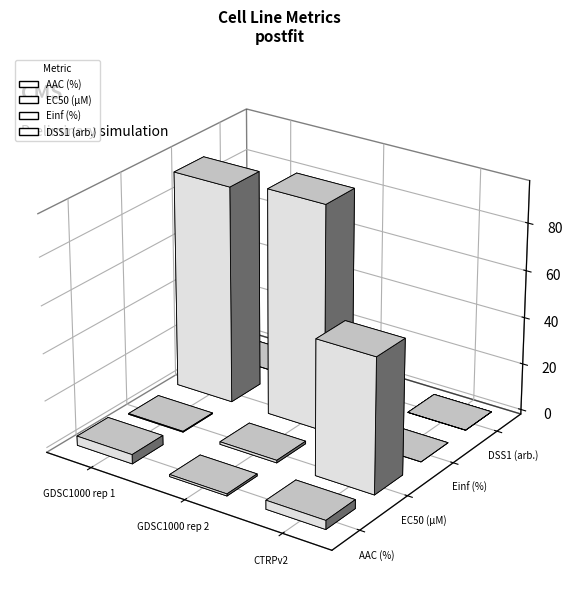

Where is Einf (%) nearest to the value 47?

GDSC1000 rep 1